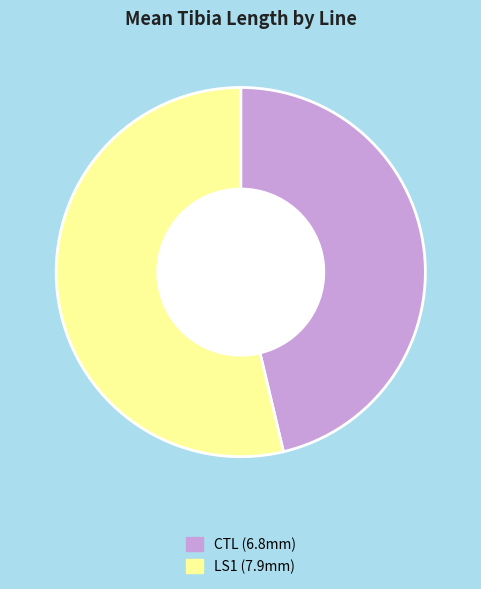

Which category has the biggest portion of the pie?

LS1